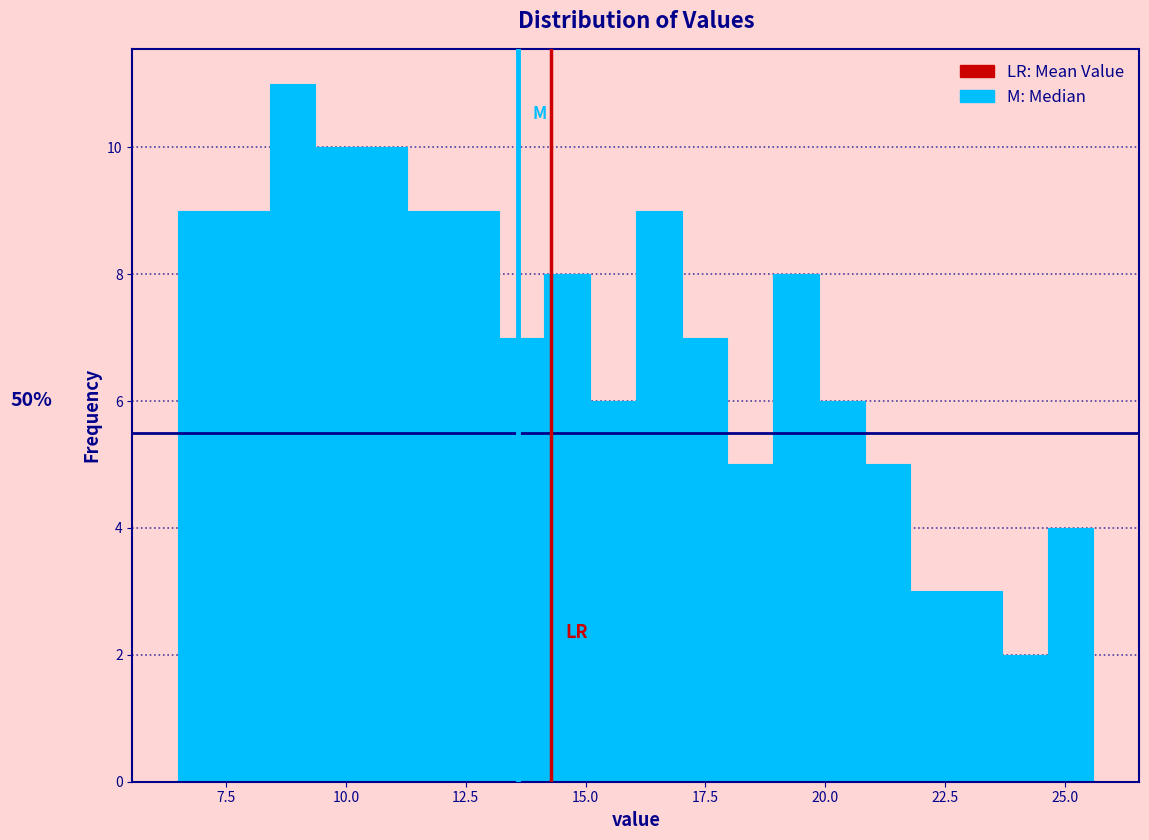

Read against the x-axis, roughly where is the centre of the tallest bar?

9.0